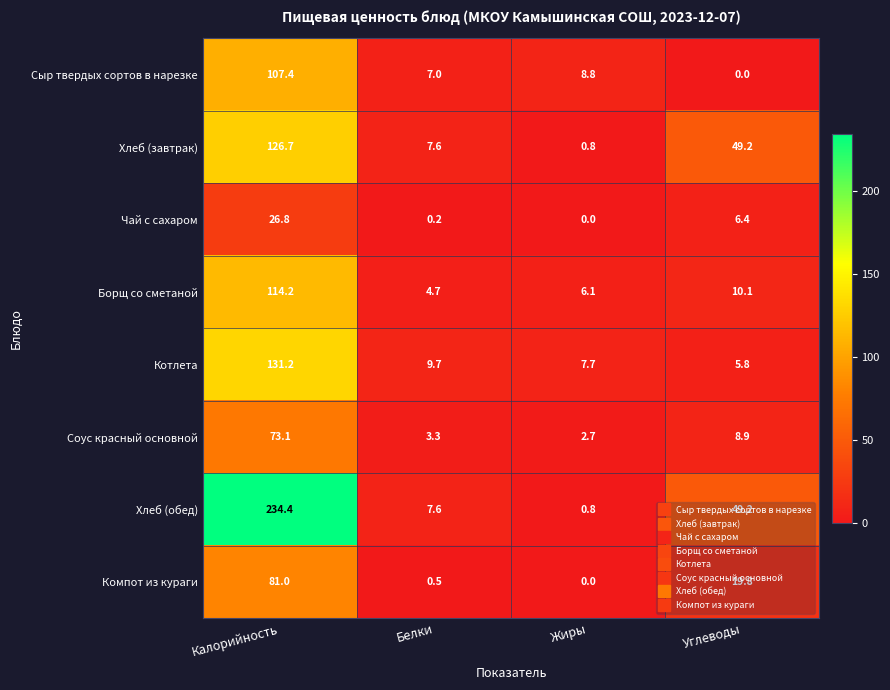

Which series has the largest range (max minus min)?

Хлеб (обед)